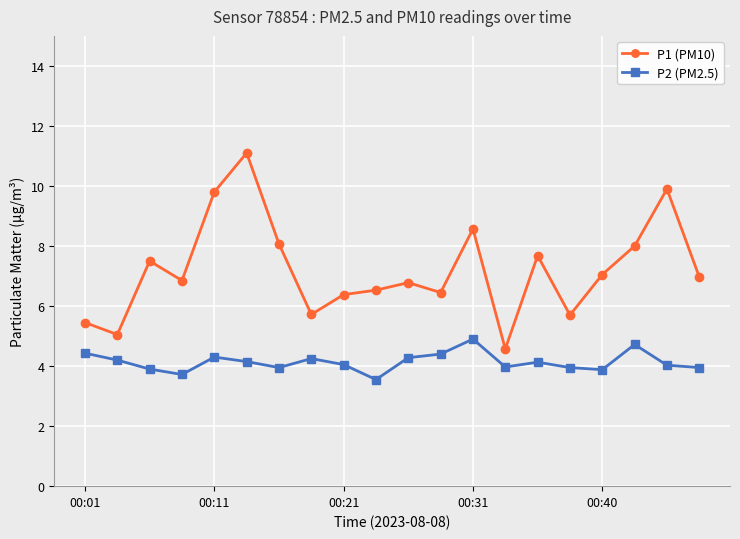

At how many categories does at least one series exceed 3?

20